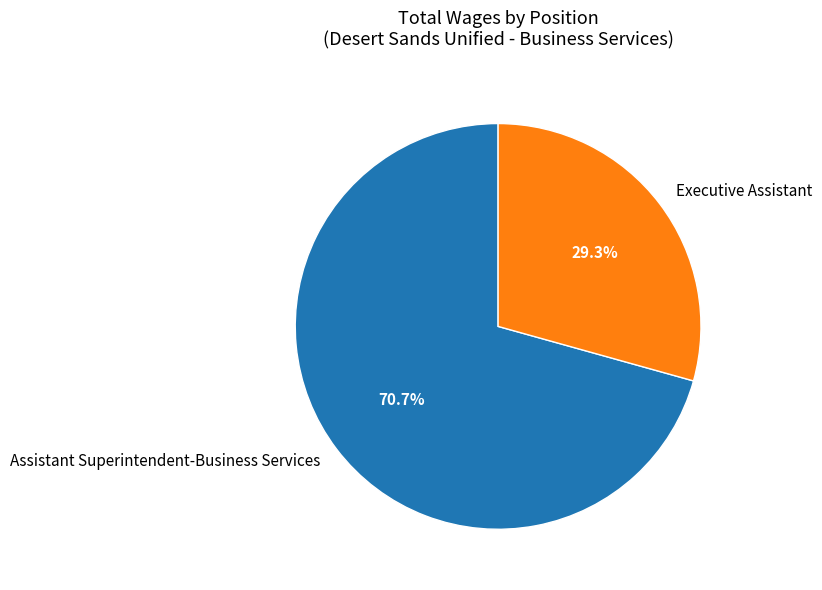

Does any single category account for the majority?

Yes